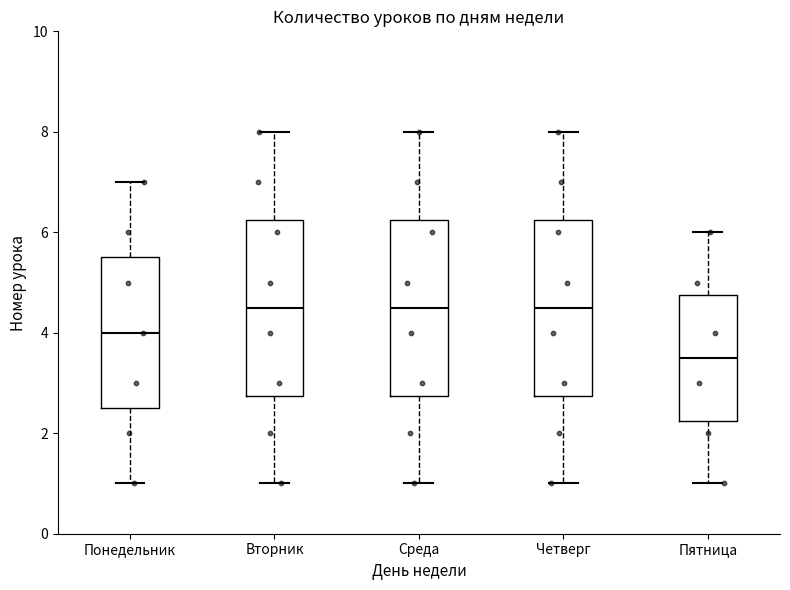

Reading left to right, read every box against the y-axis: the position of its median line, the range the box covers, and the ends of its whiskers. The values are not printed on the chart, so give them approximately, as read against the axis.

Понедельник: median 4.0, box 2.6 to 5.6, whiskers 1.0 to 7.0
Вторник: median 4.6, box 2.8 to 6.2, whiskers 1.0 to 8.0
Среда: median 4.6, box 2.8 to 6.2, whiskers 1.0 to 8.0
Четверг: median 4.6, box 2.8 to 6.2, whiskers 1.0 to 8.0
Пятница: median 3.6, box 2.2 to 4.8, whiskers 1.0 to 6.0